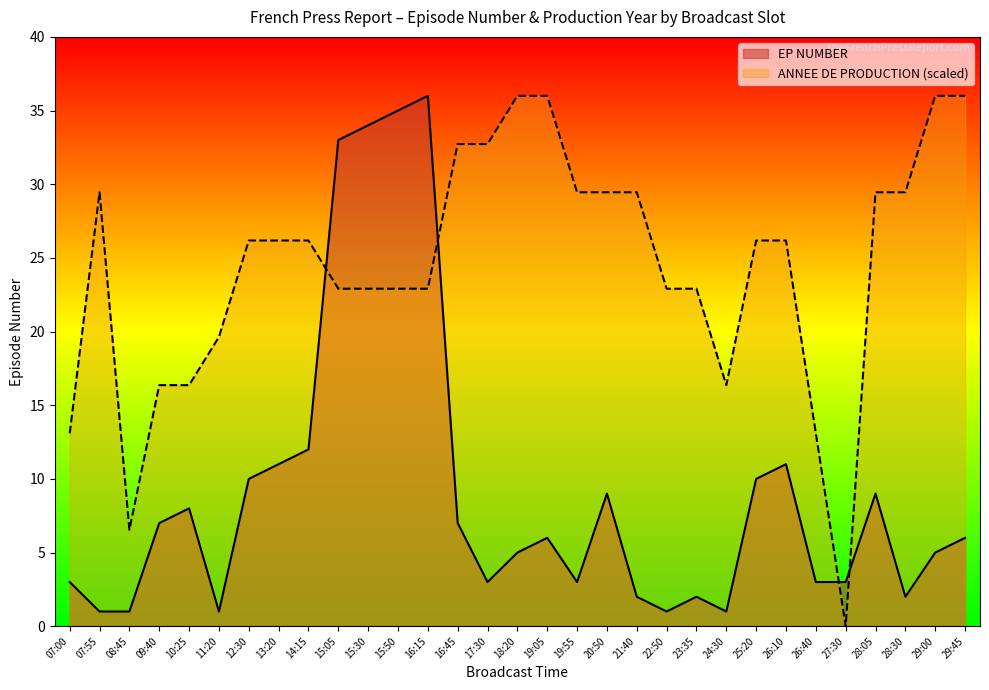

How many series are shown in this chart?

2